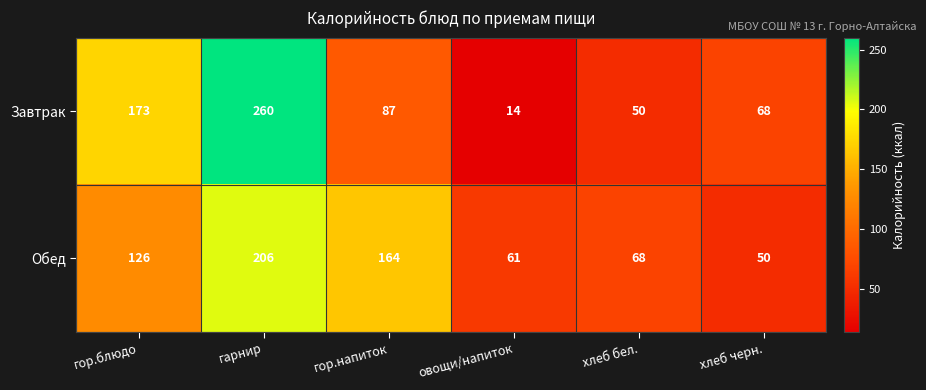

The Обед series shows 110 at гор.напиток. True or false?

False